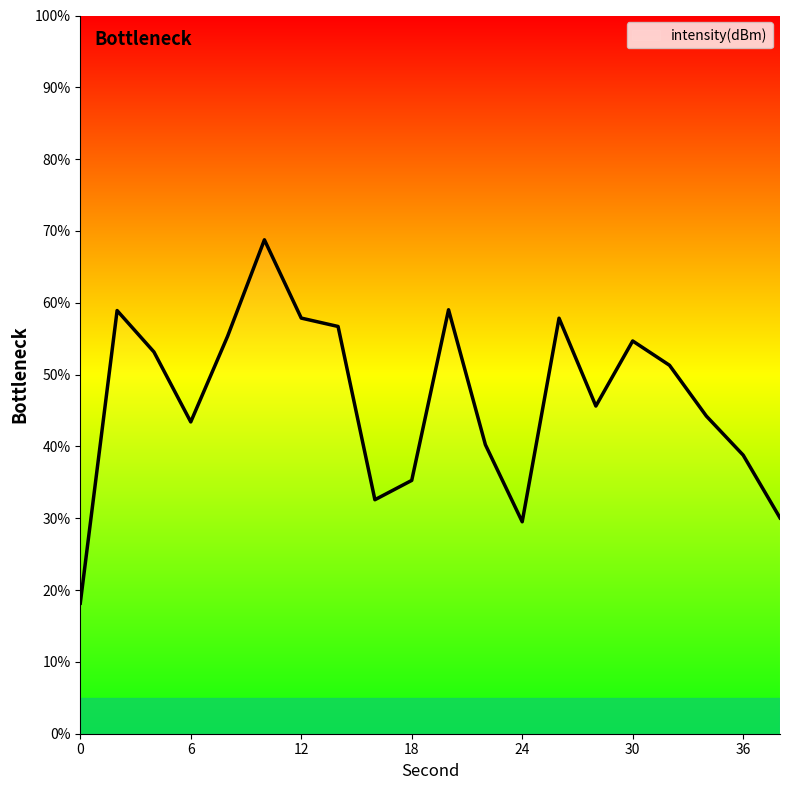

How many distinct data groups are displayed?

1